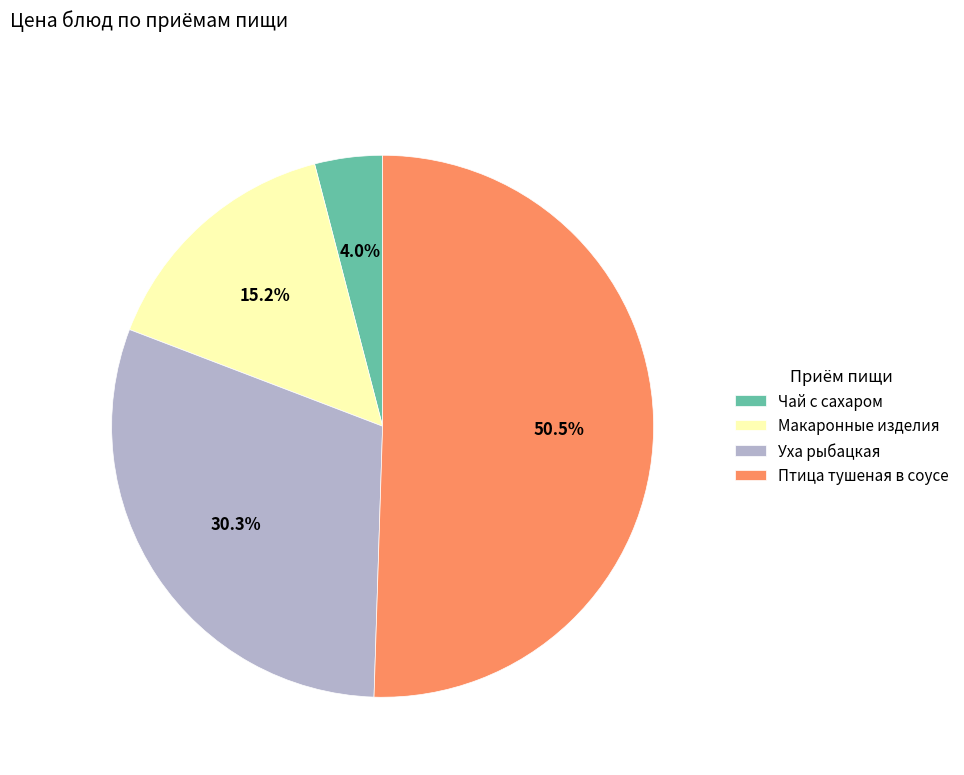

Do Макаронные изделия and Птица тушеная в соусе together represent more than half of the pie?

Yes